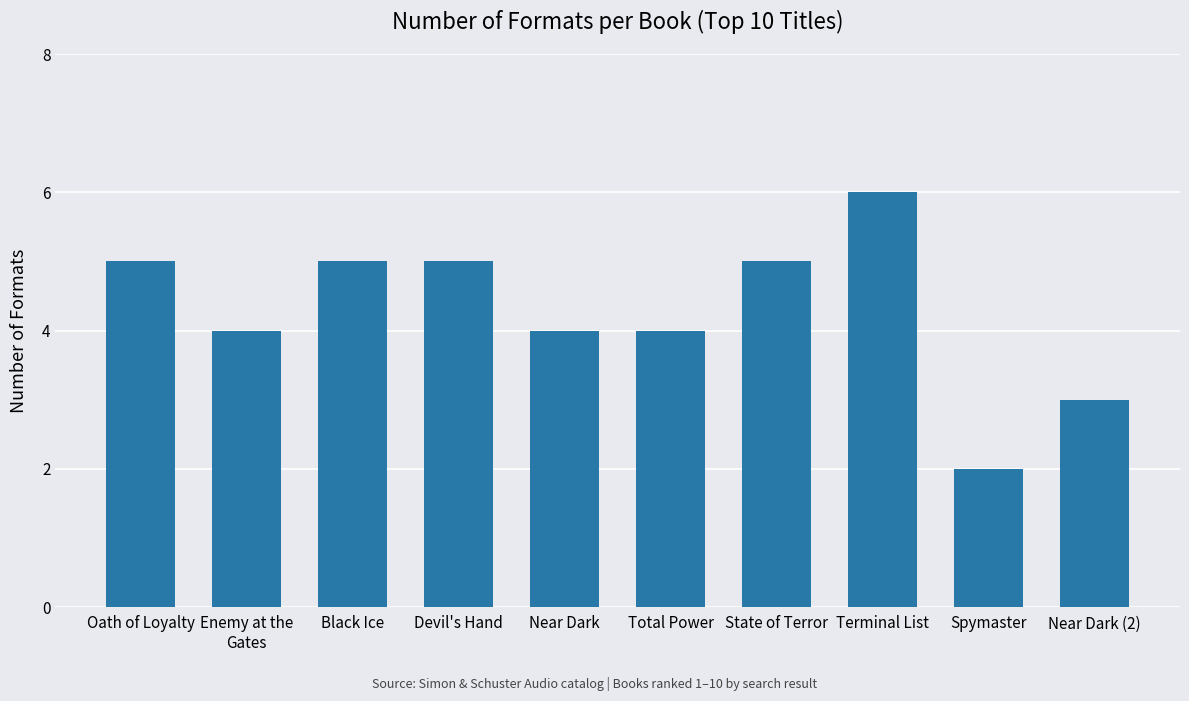

Does the chart contain any negative values?

No